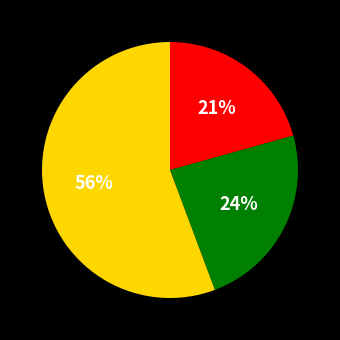

Does any single category account for the majority?

Yes